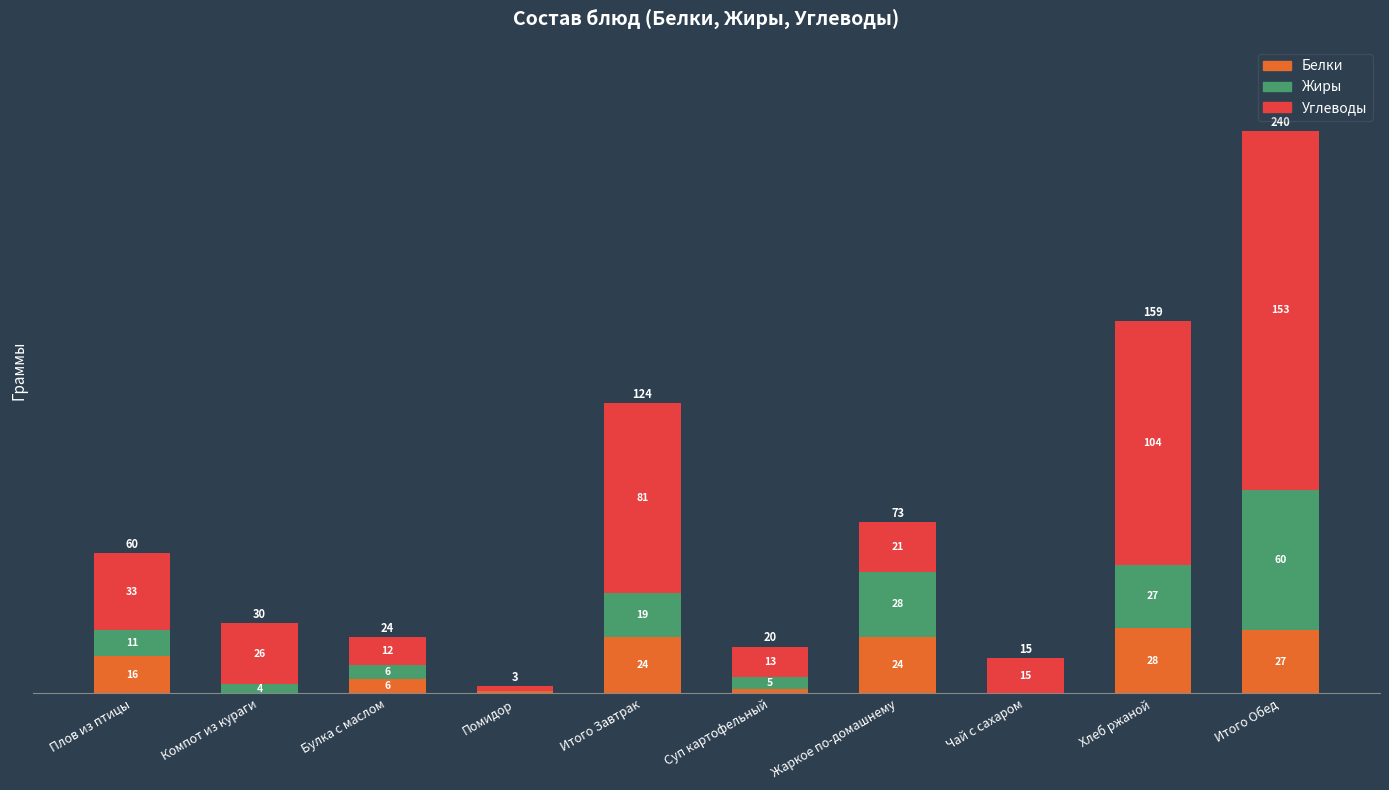

The Белки series shows 24 at Жаркое по-домашнему. True or false?

True